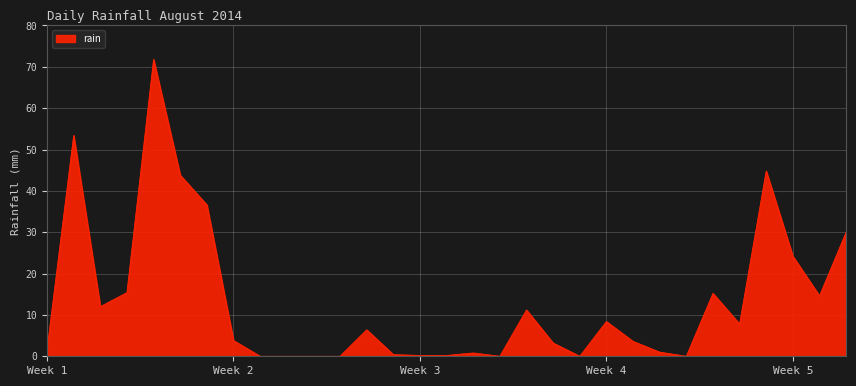

What is the difference between the maximum and minimum values?

71.8